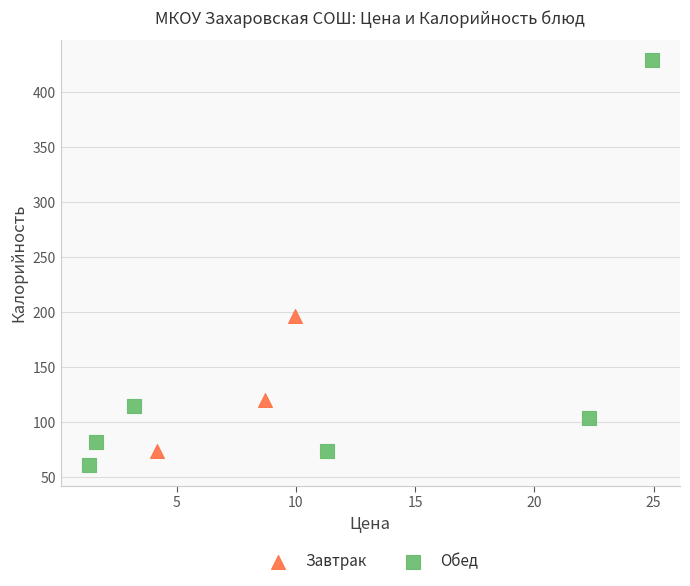

Which series reaches the minimum Y coordinate?

Обед